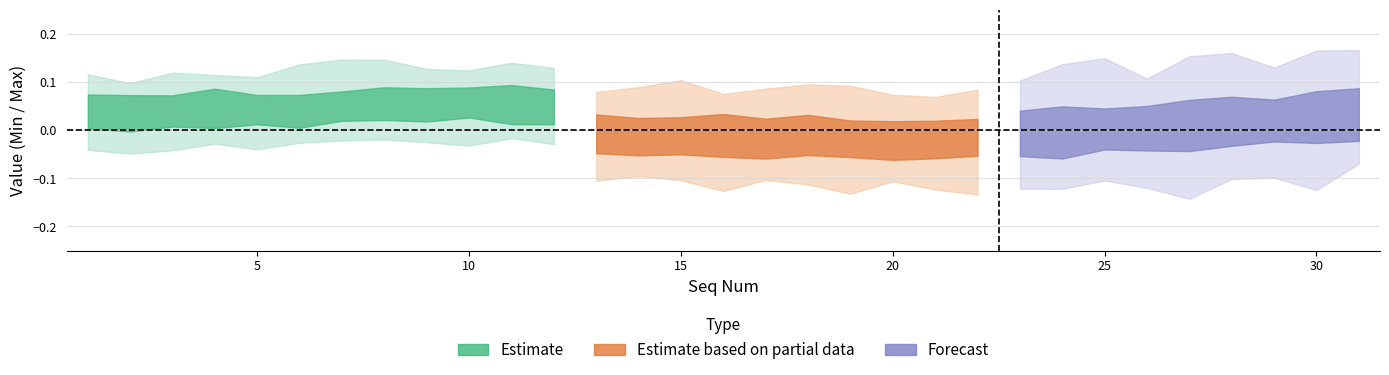

True or false: Min and Max intersect in this chart.

False